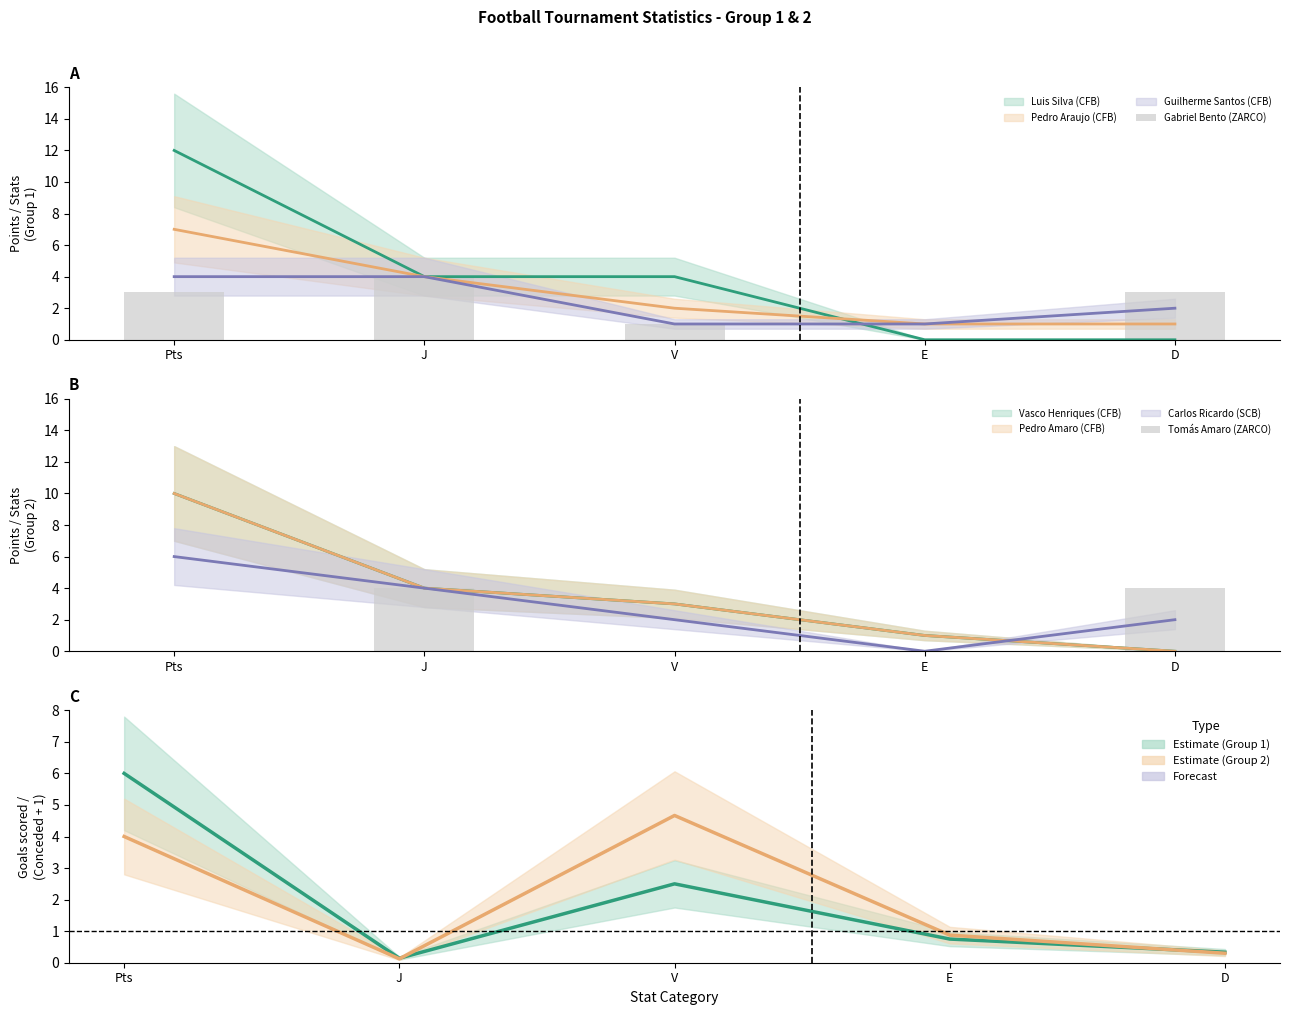

How many data points does each series have?

5